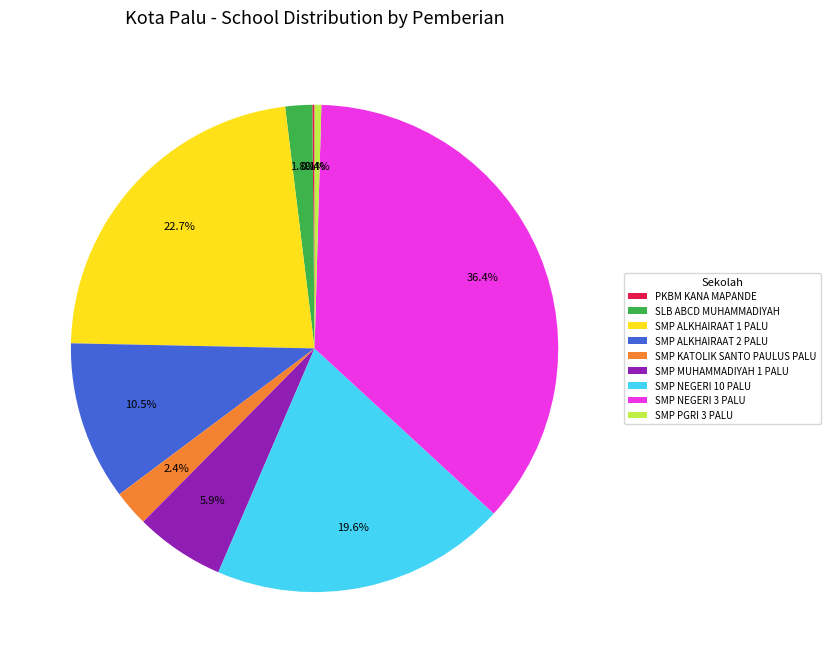

Is there any slice that represents more than half of the pie?

No